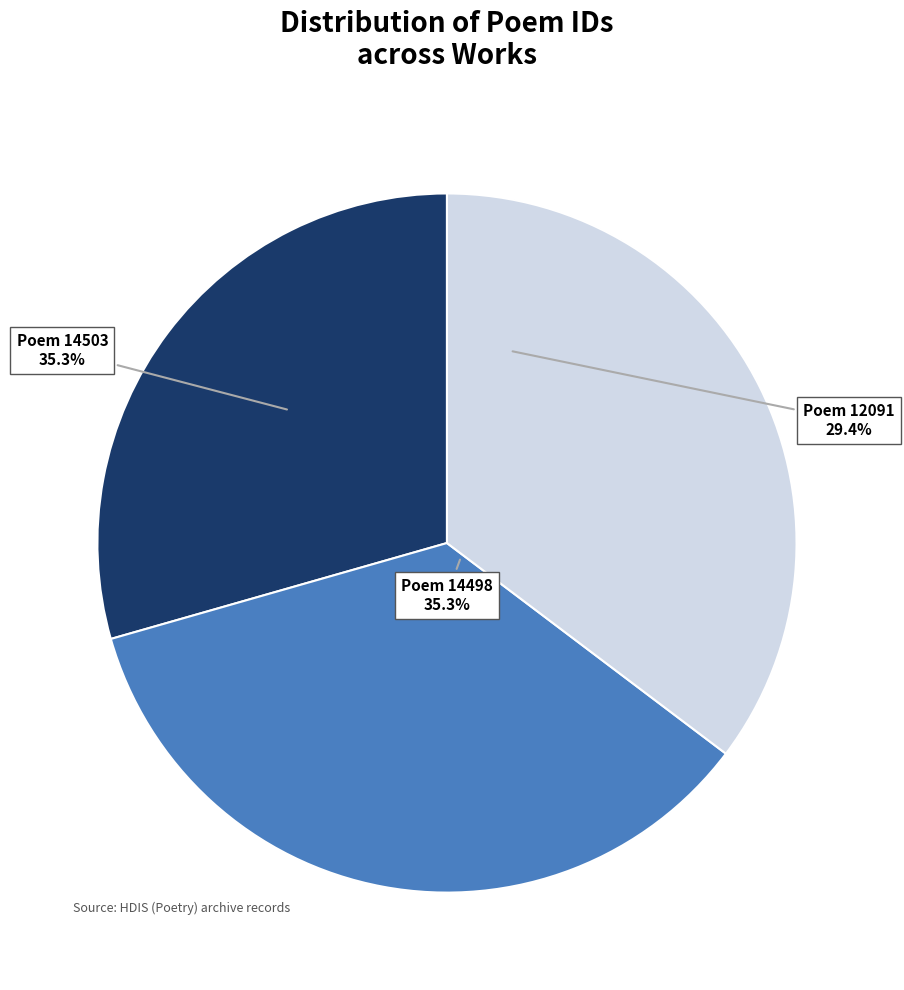

To the nearest percent, what is the average slice percentage?

33%